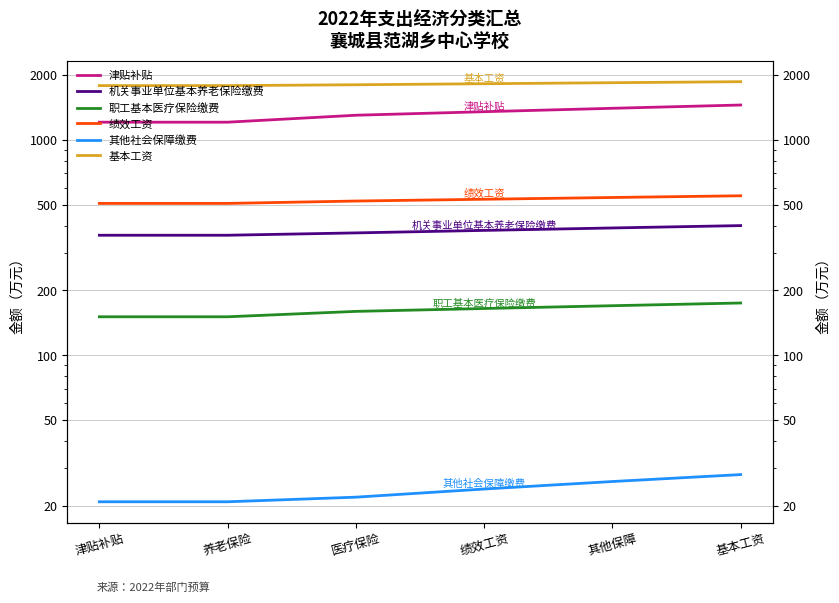

Between 绩效工资 and 医疗保险, which is larger?

绩效工资